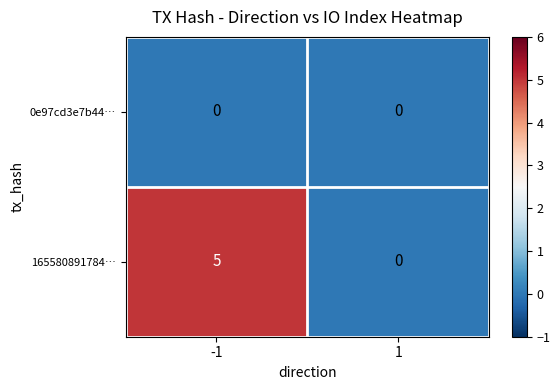

Which series has the widest spread of values?

165580891784…